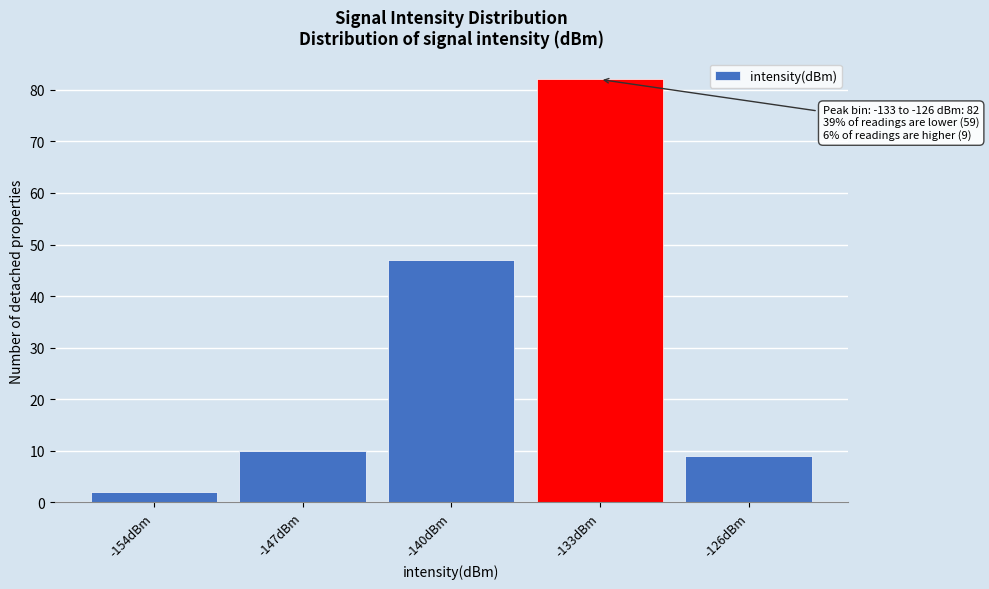

Reading left to right, transcribe all the data shown in this chart.

2	10	47	82	9